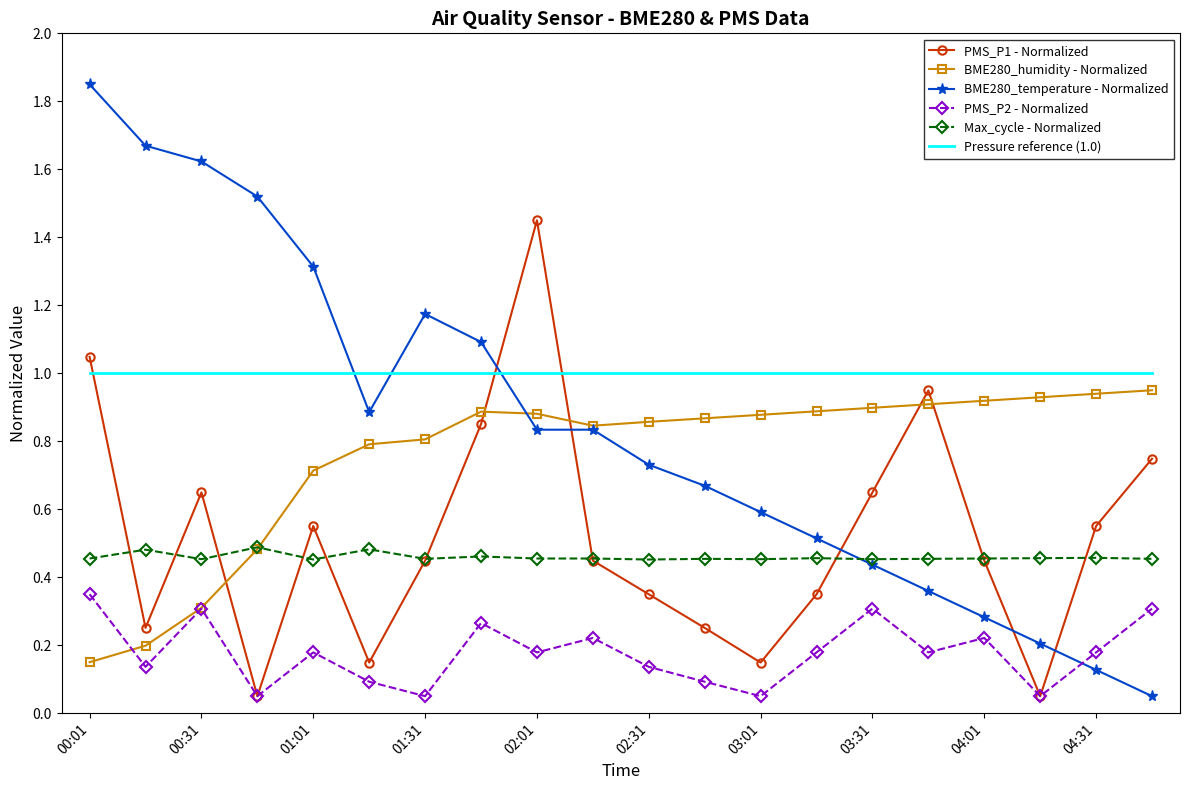

Which series has the largest total across all categories?

Pressure reference (1.0)